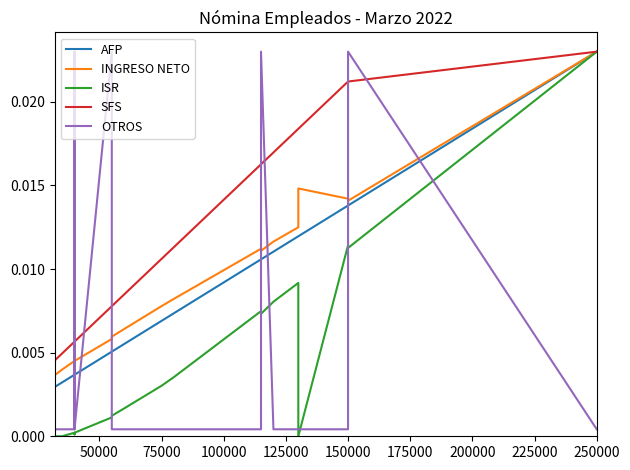

The SFS series shows 0.0 at 200000. True or false?

False